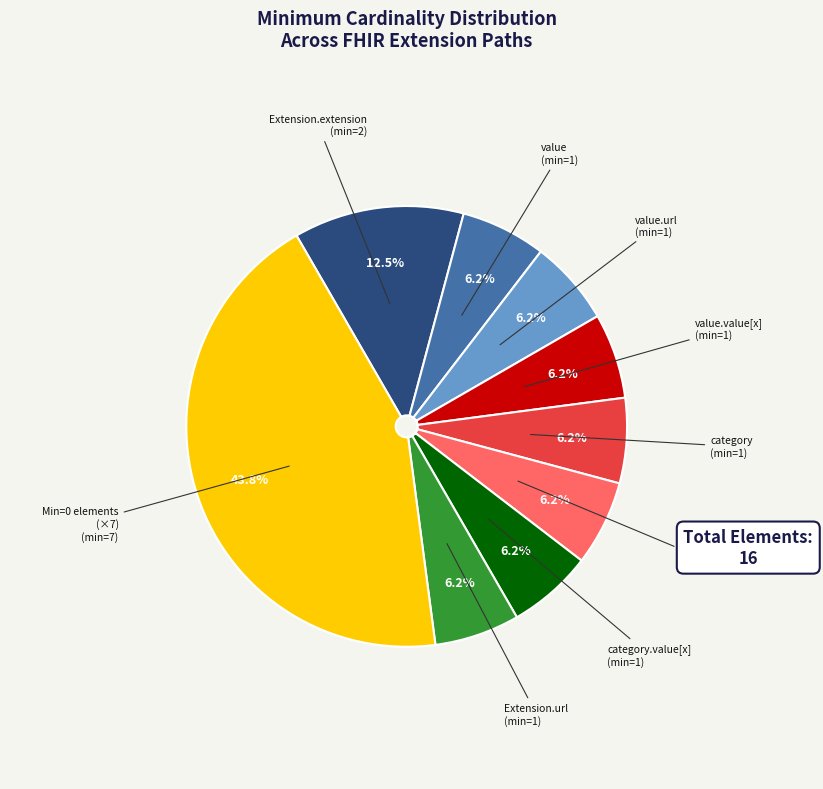

Is there any slice that represents more than half of the pie?

No